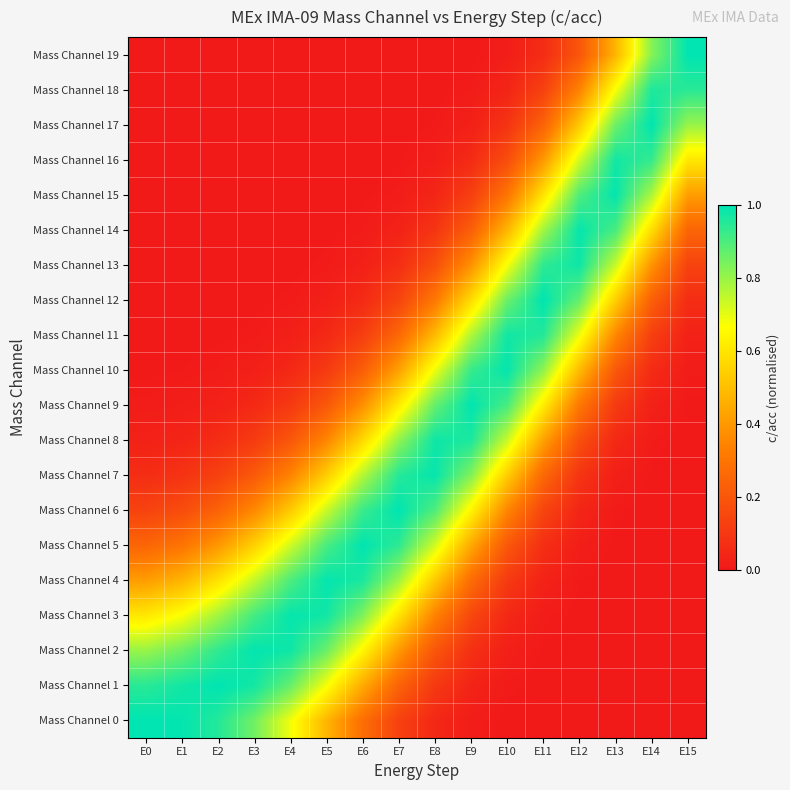

At which category is the sum across all series the highest?

E9